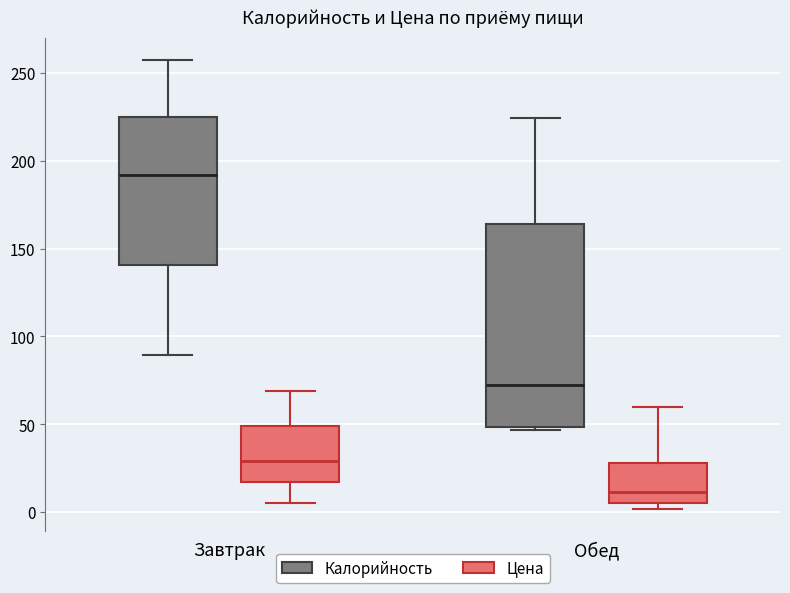

Which box's median line is the highest?

Завтрак (Калорийность)